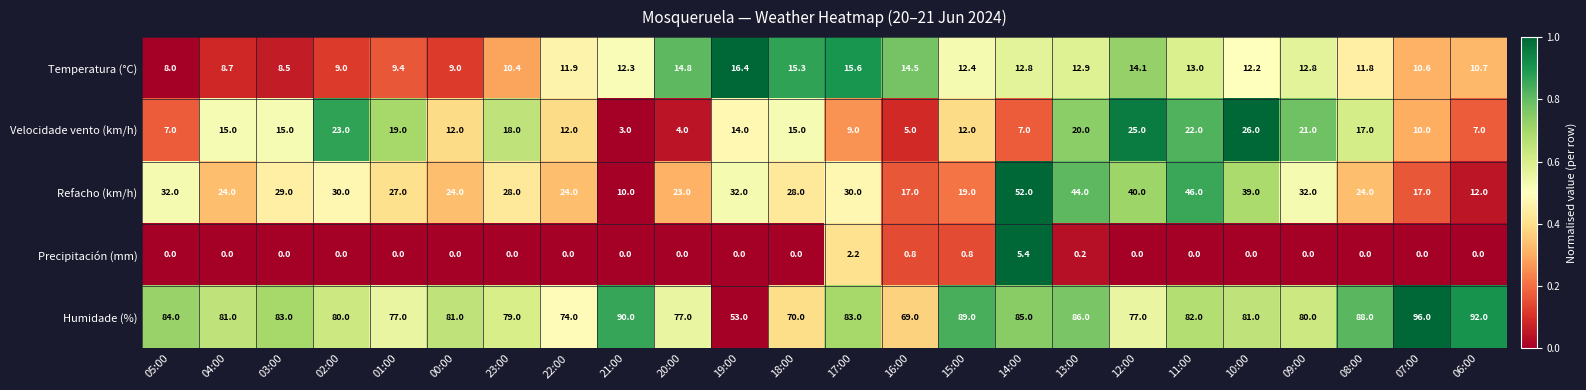

Which series has the largest range (max minus min)?

Humidade (%)